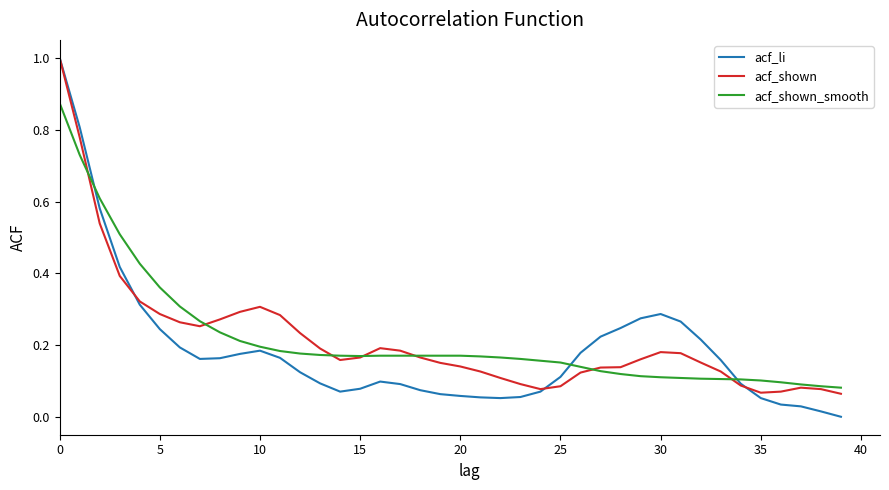

Which series has the widest spread of values?

acf_li